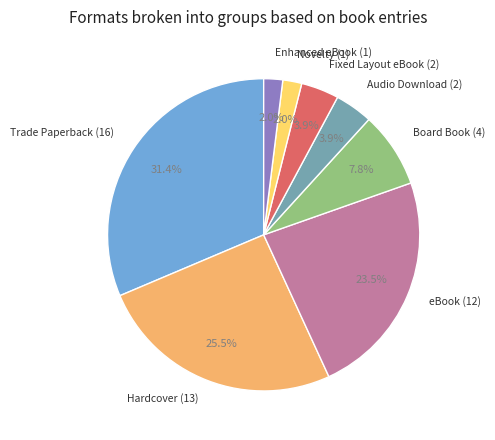

Is there a majority slice in this chart?

No